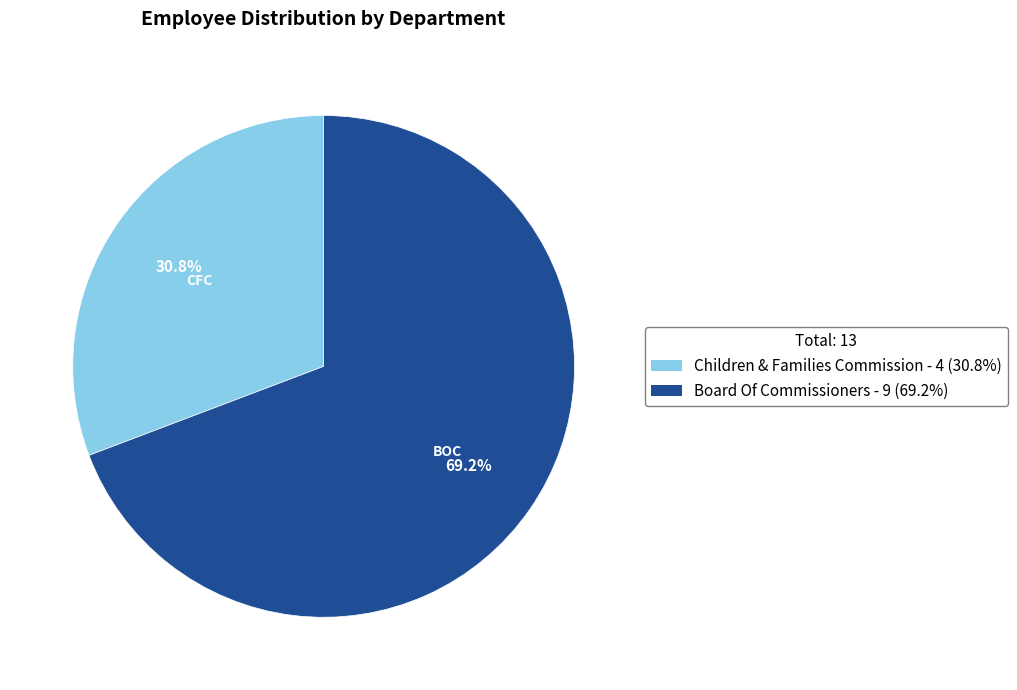

Does any single category account for the majority?

Yes